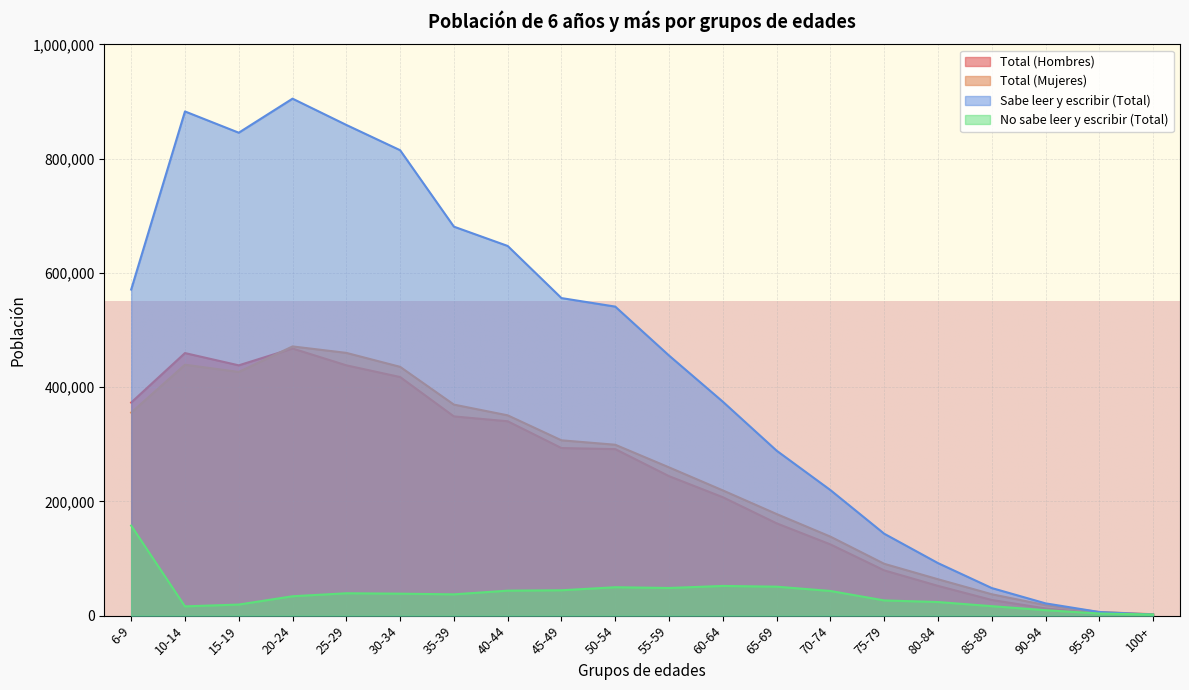

Reading left to right, transcribe all the data shown in this chart.

Total (Hombres): 372978	459603	438123	467636	438183	417662	348774	340230	293369	291511	244157	207299	161622	124704	79276	52095	27441	12634	3706	1454
Total (Mujeres): 355414	439237	426598	471234	459949	435513	369408	350627	306892	299148	259528	219211	177864	138311	90761	63707	37447	18364	6374	2466
Sabe leer y escribir (Total): 570776	882591	845336	904945	858968	814721	680905	647126	555862	540937	455285	374511	288783	219817	143423	91981	48306	21484	6356	1949
No sabe leer y escribir (Total): 157610	16245	19384	33924	39164	38454	37277	43729	44399	49721	48398	51999	50703	43198	26614	23819	16580	9514	3724	1971